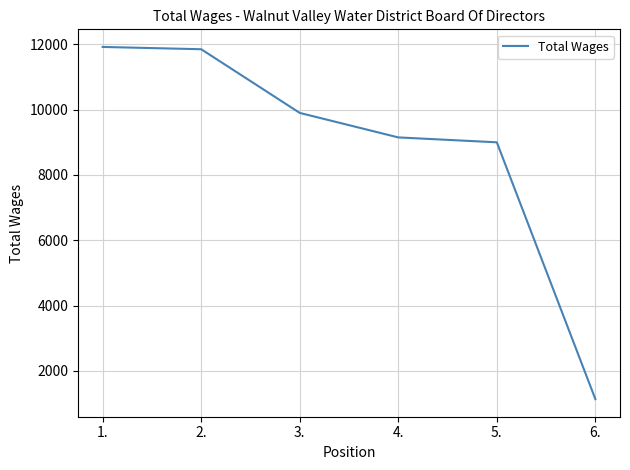

What is the sum of the values at 3. and 4.?

19050